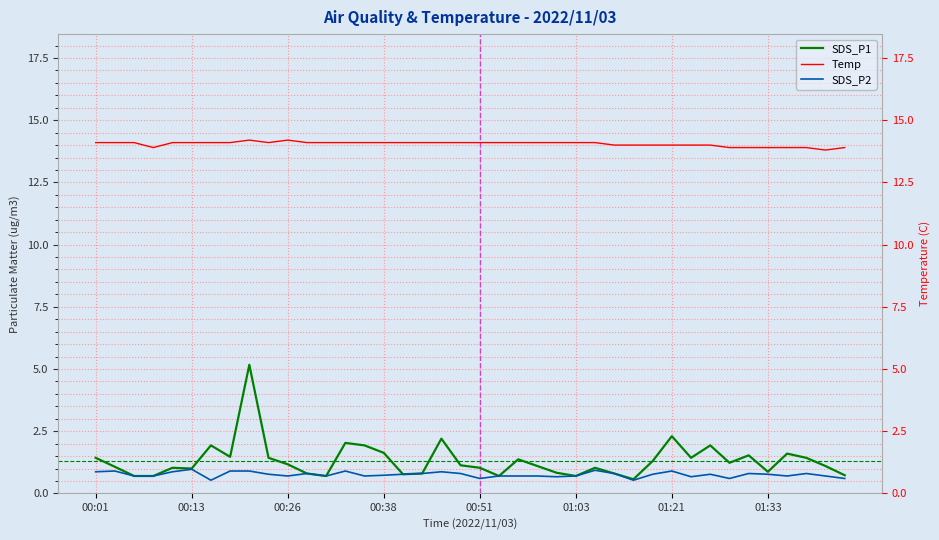

What is the value of the Temp point at the 8th from the left?

14.1